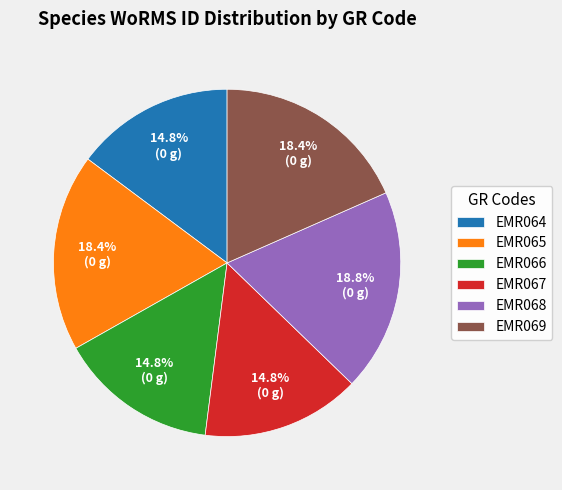

To the nearest percent, what is the difference between the EMR067 and EMR069 slice percentages?

4%